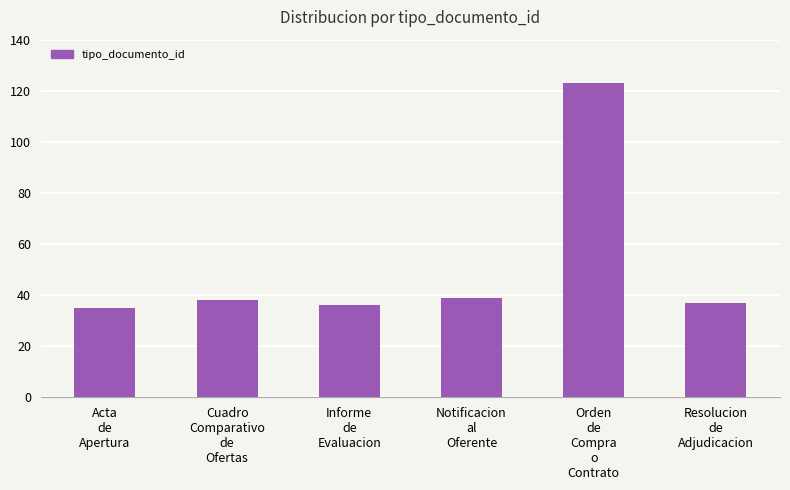

What is the ratio of the value at Resolucion
de
Adjudicacion to the value at Informe
de
Evaluacion?

1.0